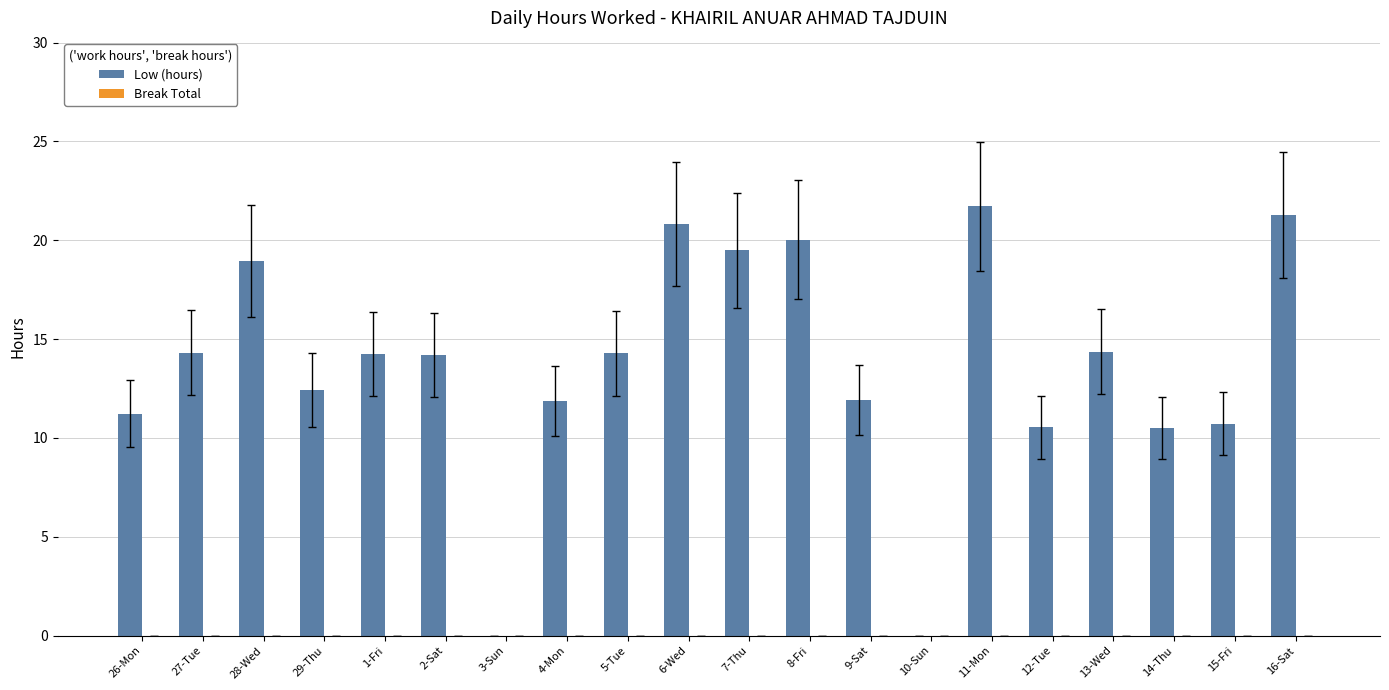

How many categories are shown in the chart?

20